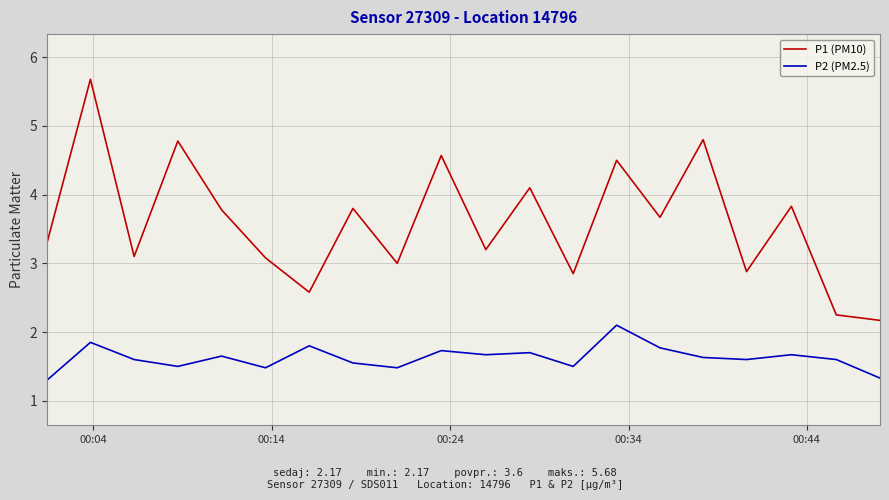

True or false: P1 (PM10) and P2 (PM2.5) intersect in this chart.

False